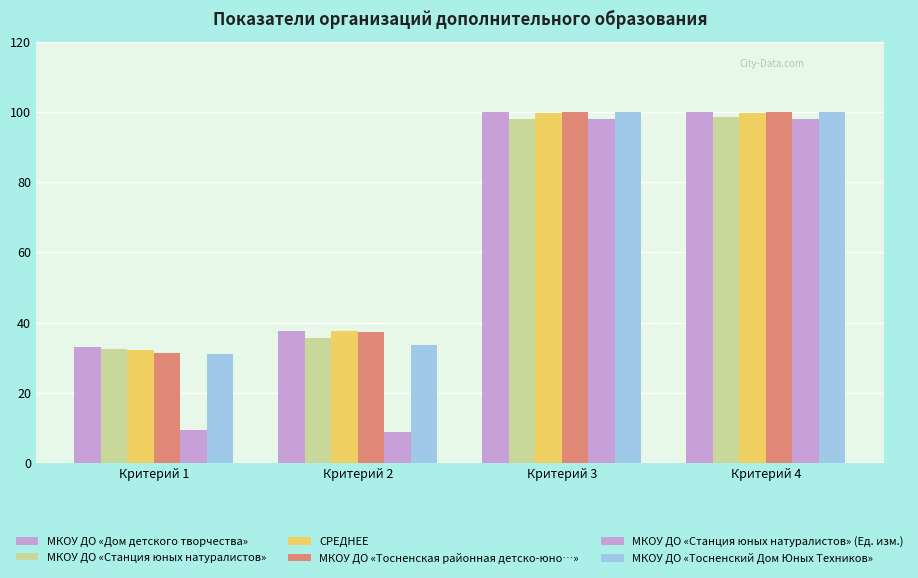

List the labels in order of СРЕДНЕЕ value, largest first.

Критерий 3, Критерий 4, Критерий 2, Критерий 1